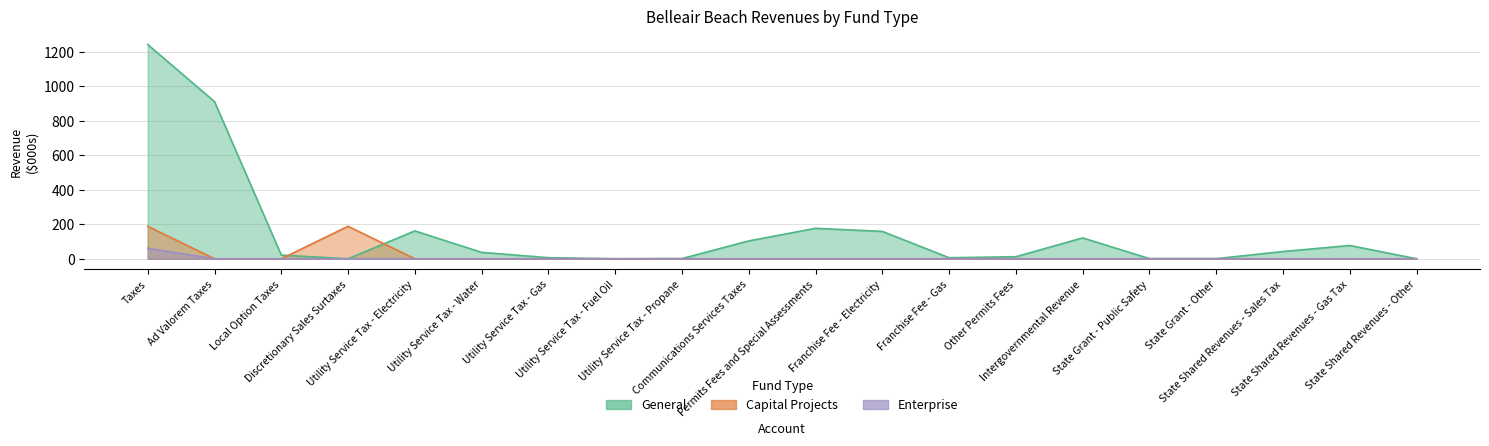

True or false: Capital Projects and General cross at least once.

True